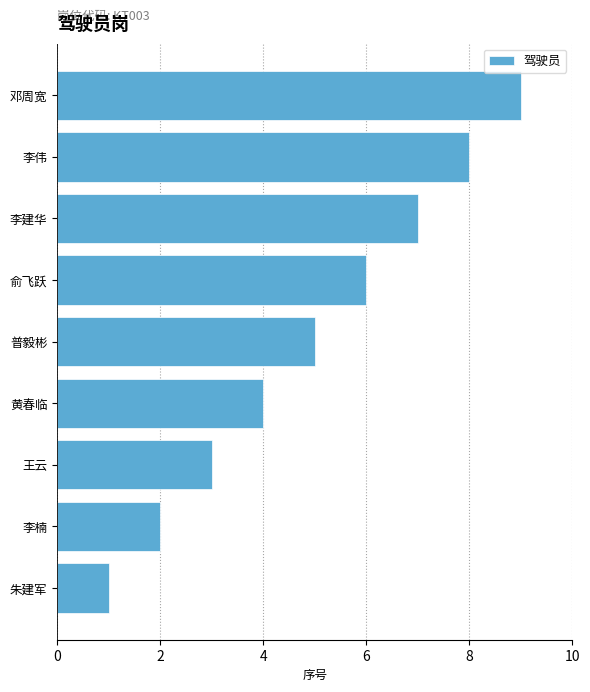

The value at 王云 is 5. True or false?

False